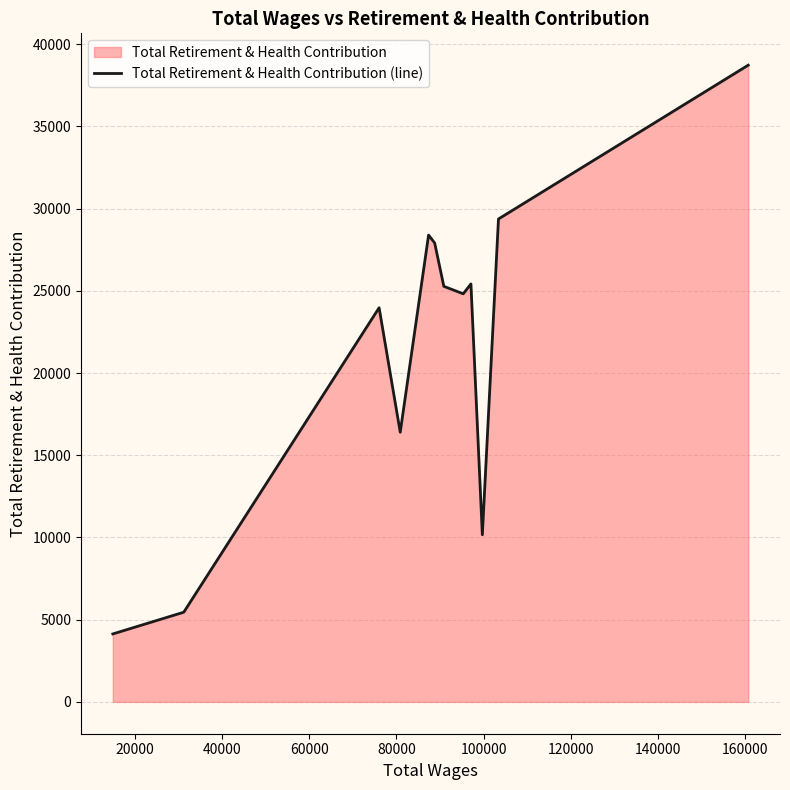

What is the difference between the maximum and minimum values?

34592